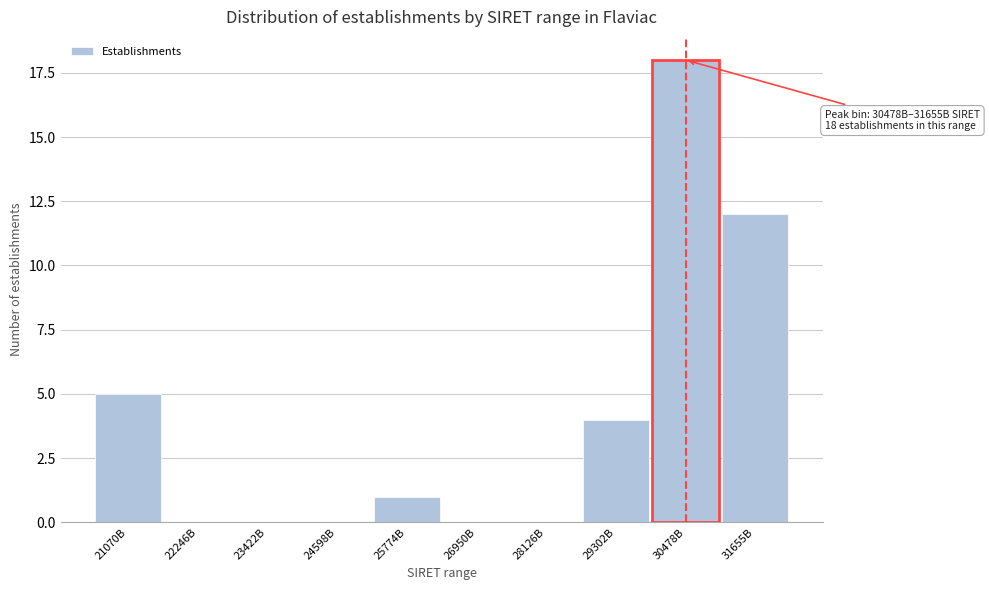

Reading right to left, list all the values displayed in this chart.

31655B=12	30478B=18	29302B=4	28126B=0	26950B=0	25774B=1	24598B=0	23422B=0	22246B=0	21070B=5